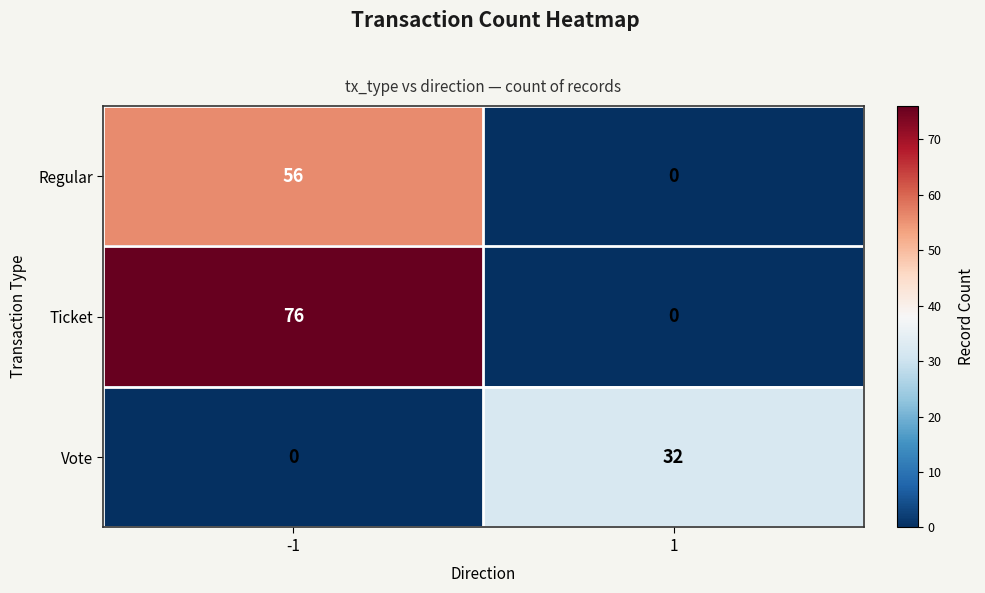

Reading right to left, what are all the values shown in this chart?

Regular: 1=0	-1=56
Ticket: 1=0	-1=76
Vote: 1=32	-1=0